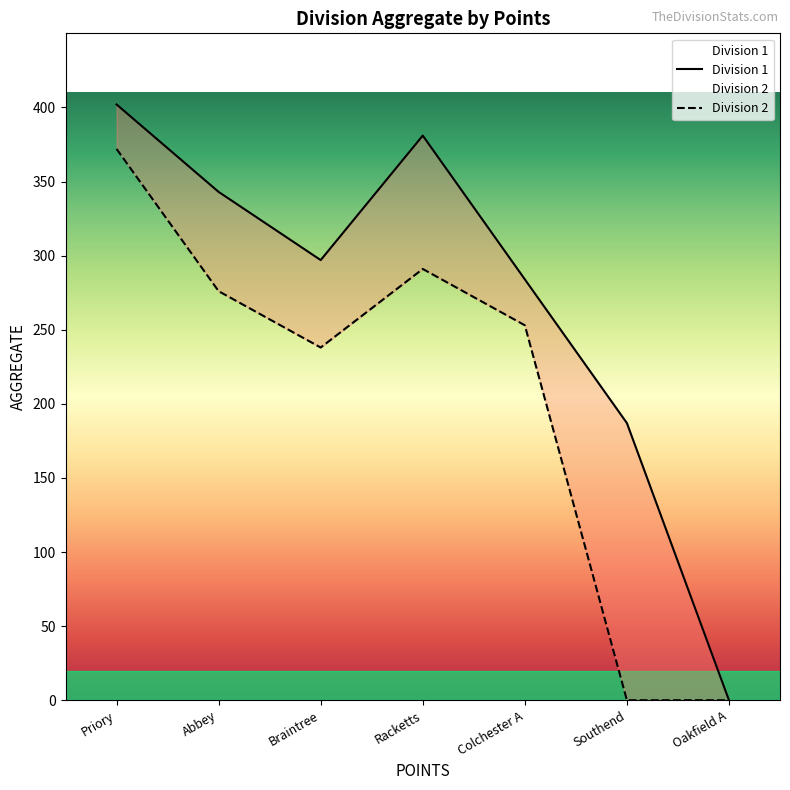

What position from the right is Southend?

2